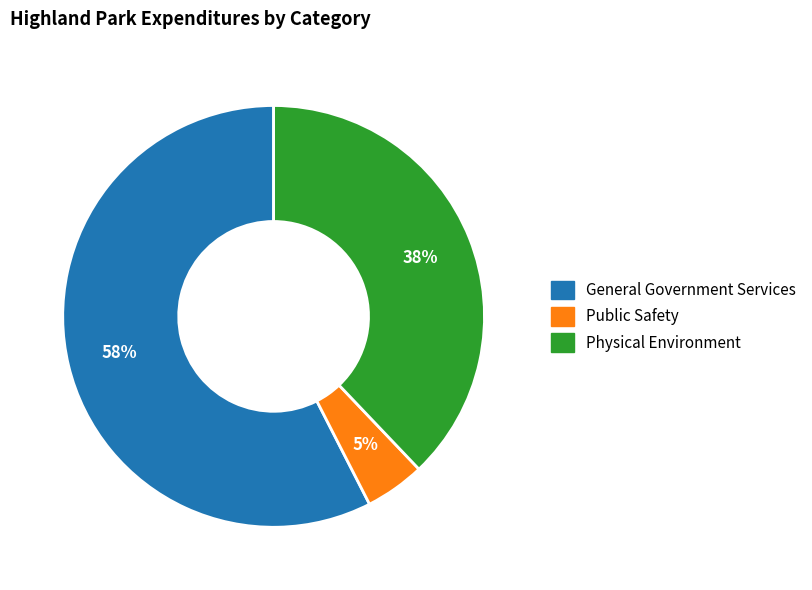

Which category has the biggest portion of the pie?

General Government Services